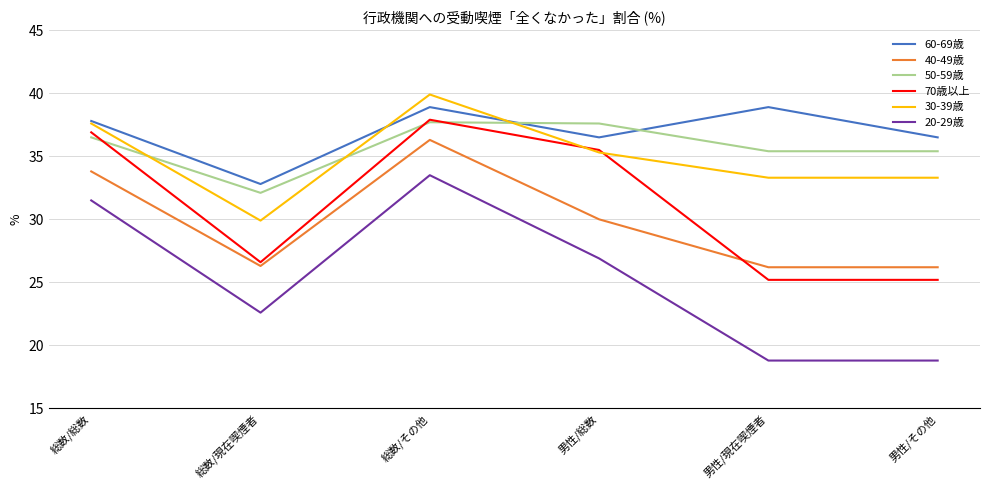

What is the difference between the 30-39歳 values at 男性/総数 and 男性/現在喫煙者?

2.0